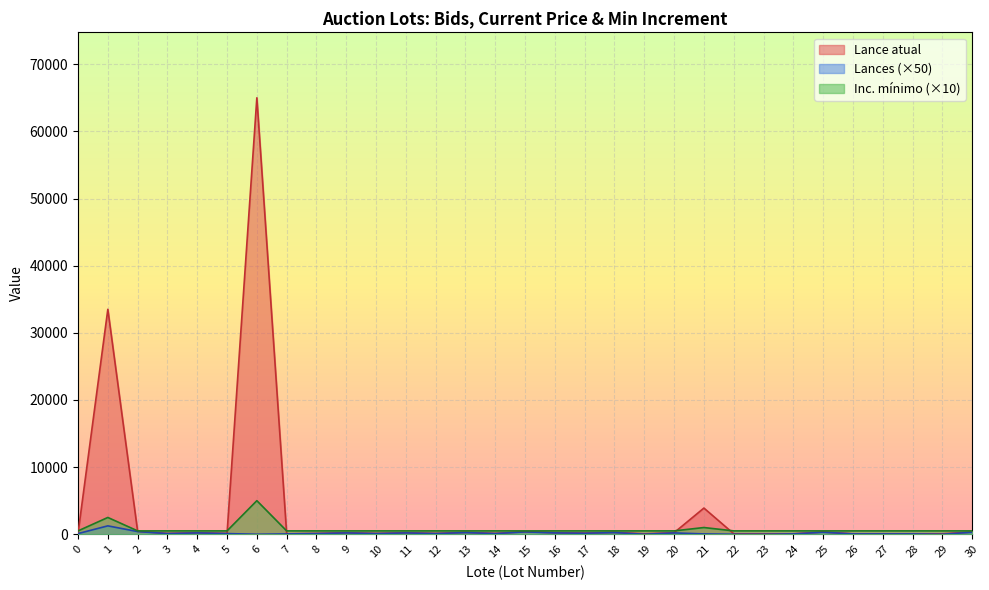

What is the difference between the second highest and second lowest values in the Lance atual series?

33420